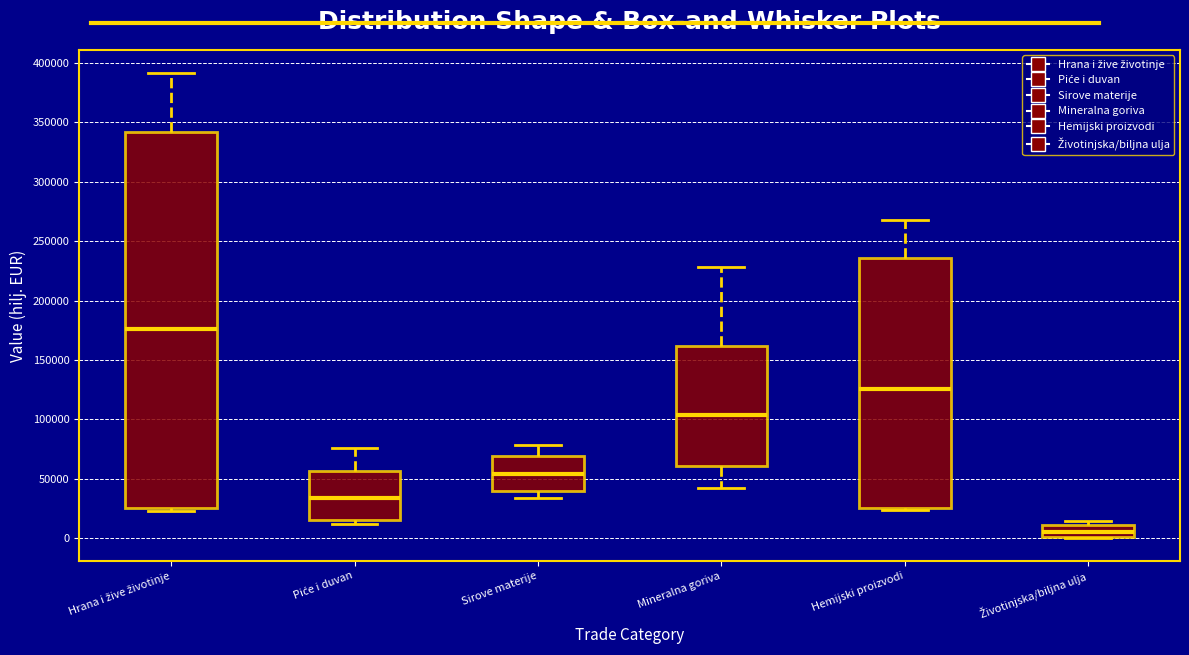

Where does the median line of the box for Životinjska/biljna ulja sit on the y-axis? The values are not printed on the chart, so give them approximately, as read against the axis.

5000